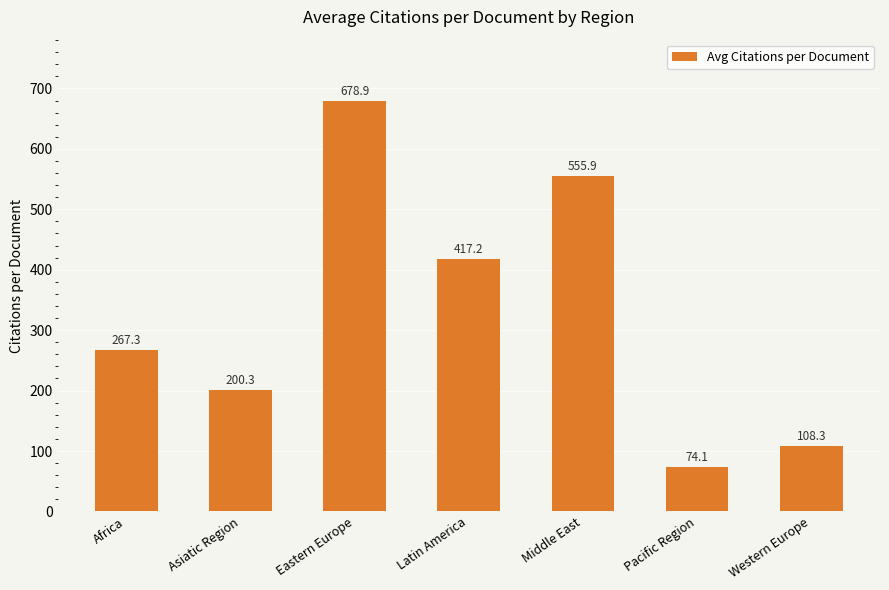

Which category has the highest value across all series?

Eastern Europe